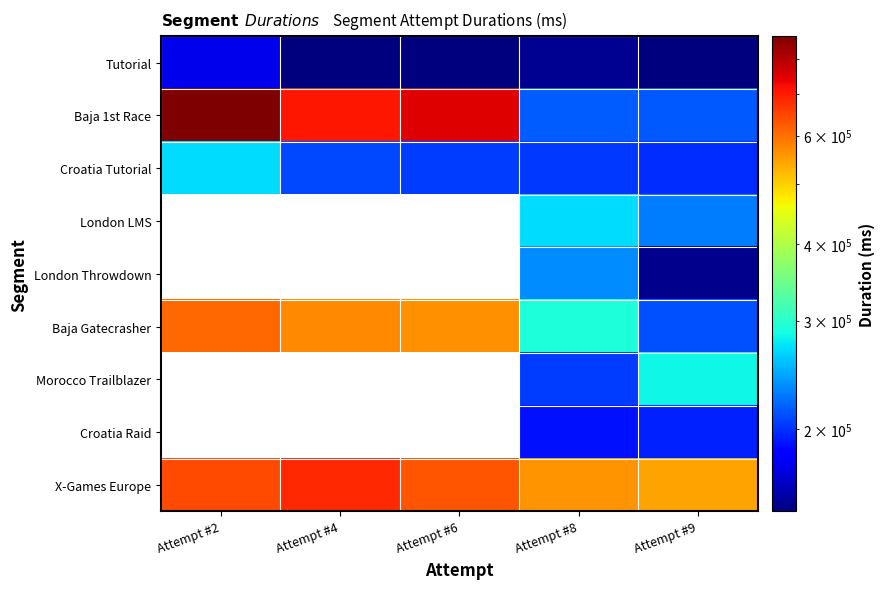

Which series has the widest spread of values?

Baja 1st Race